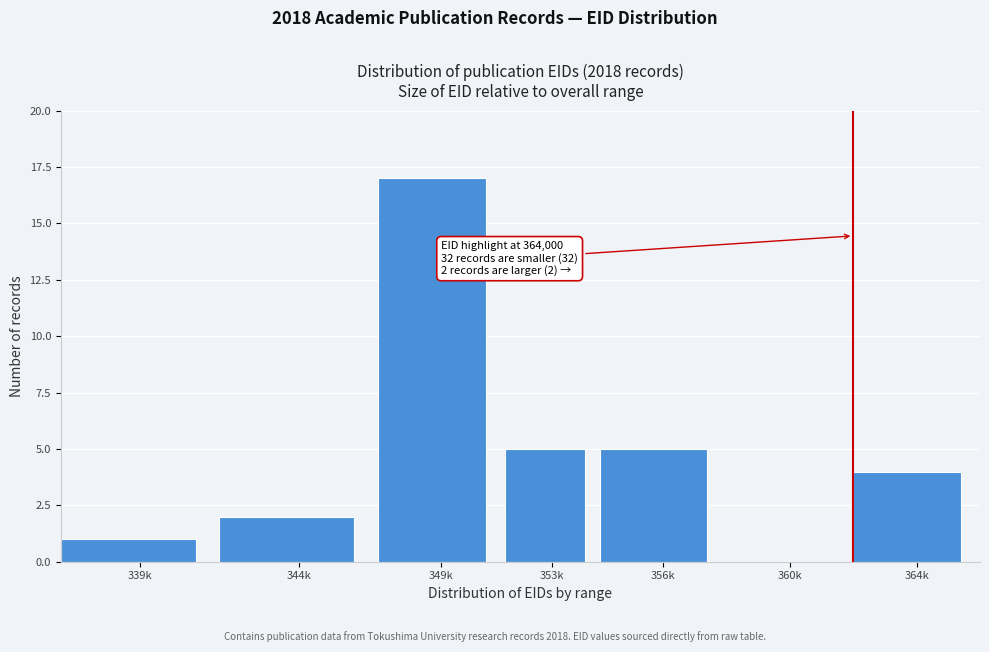

Reading right to left, what are all the values shown in this chart?

364k=4	360k=0	356k=5	353k=5	349k=17	344k=2	339k=1